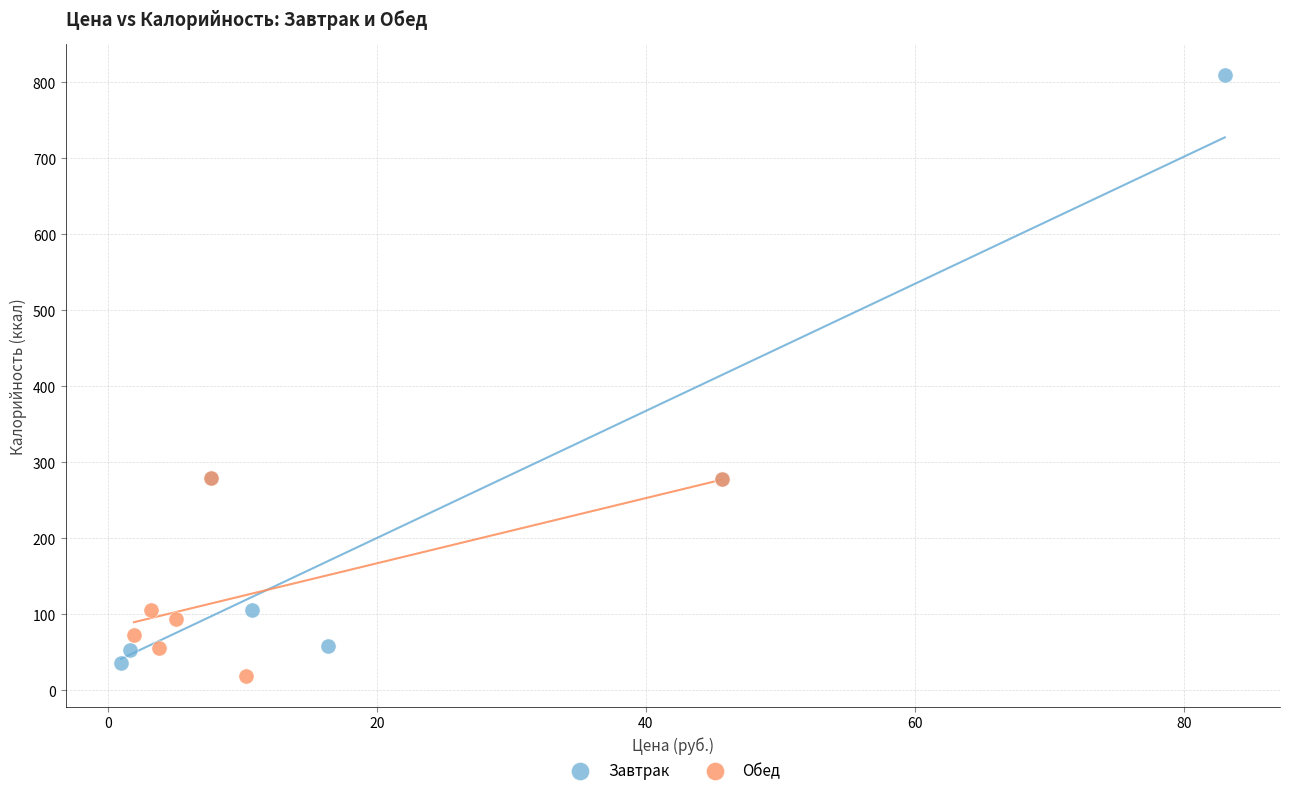

Which series contains the highest Y value?

Завтрак